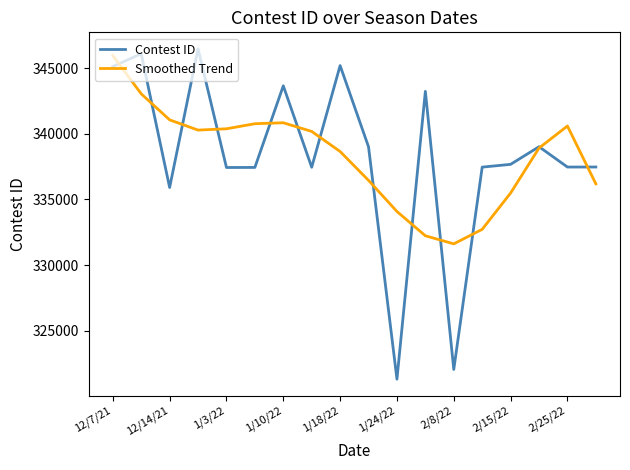

Which series has the largest range (max minus min)?

Contest ID